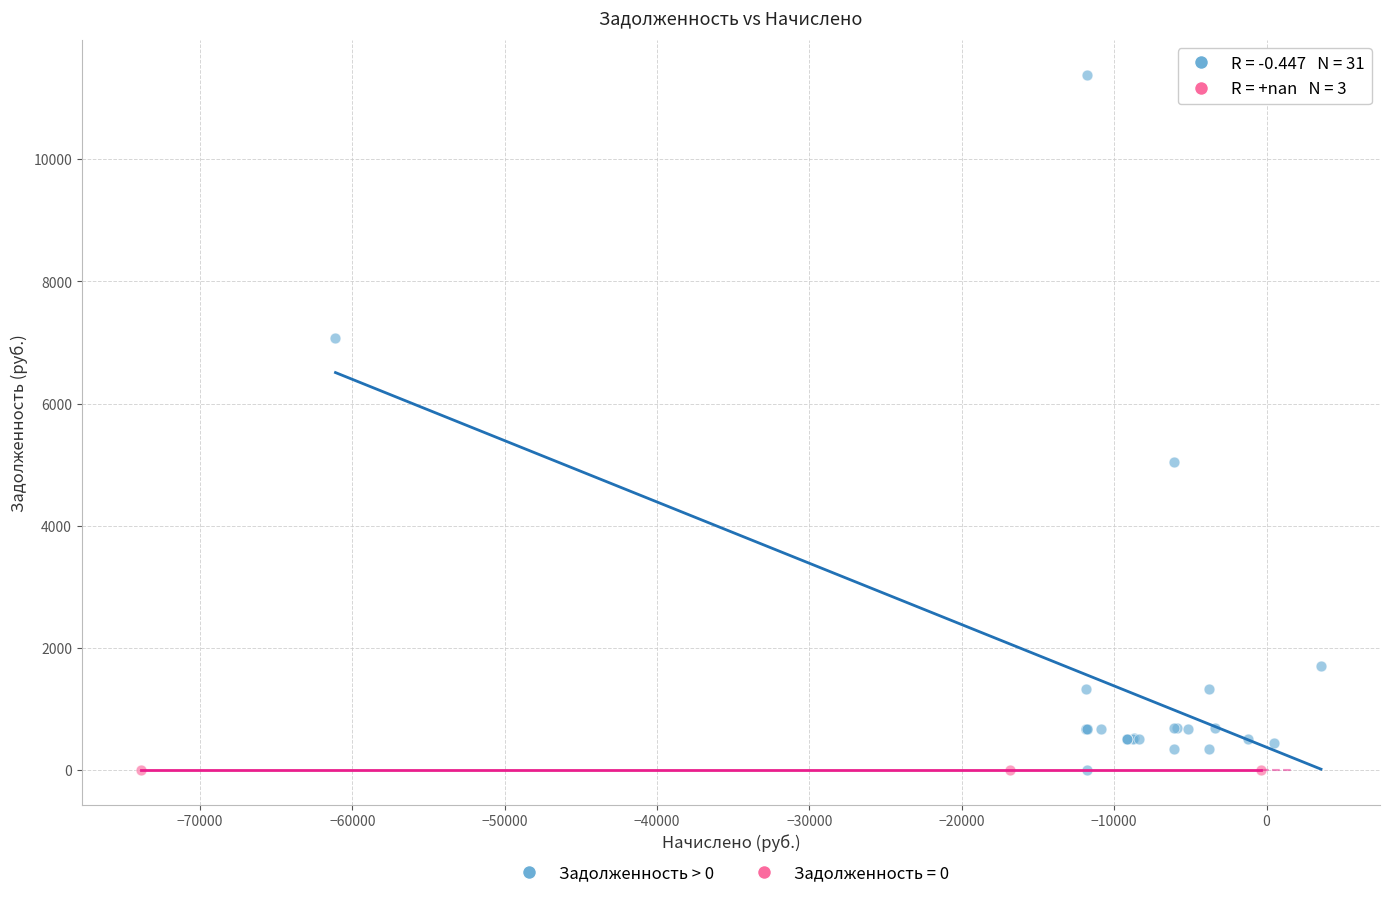

Which series reaches the maximum Y coordinate?

Задолженность > 0